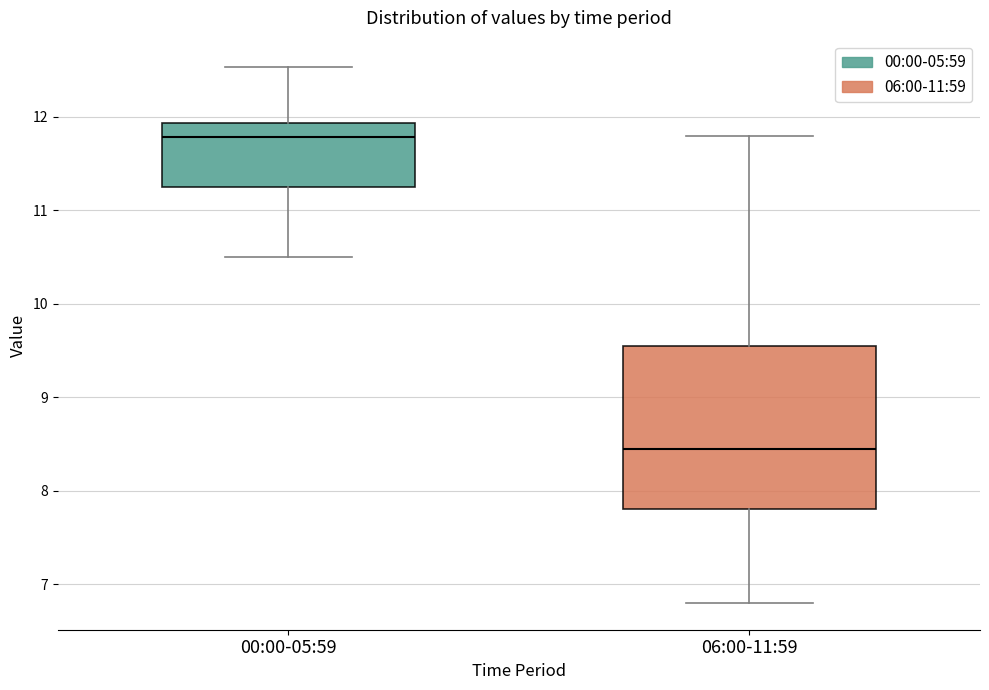

Where does the median line of the box for 06:00-11:59 sit on the y-axis? The values are not printed on the chart, so give them approximately, as read against the axis.

8.5